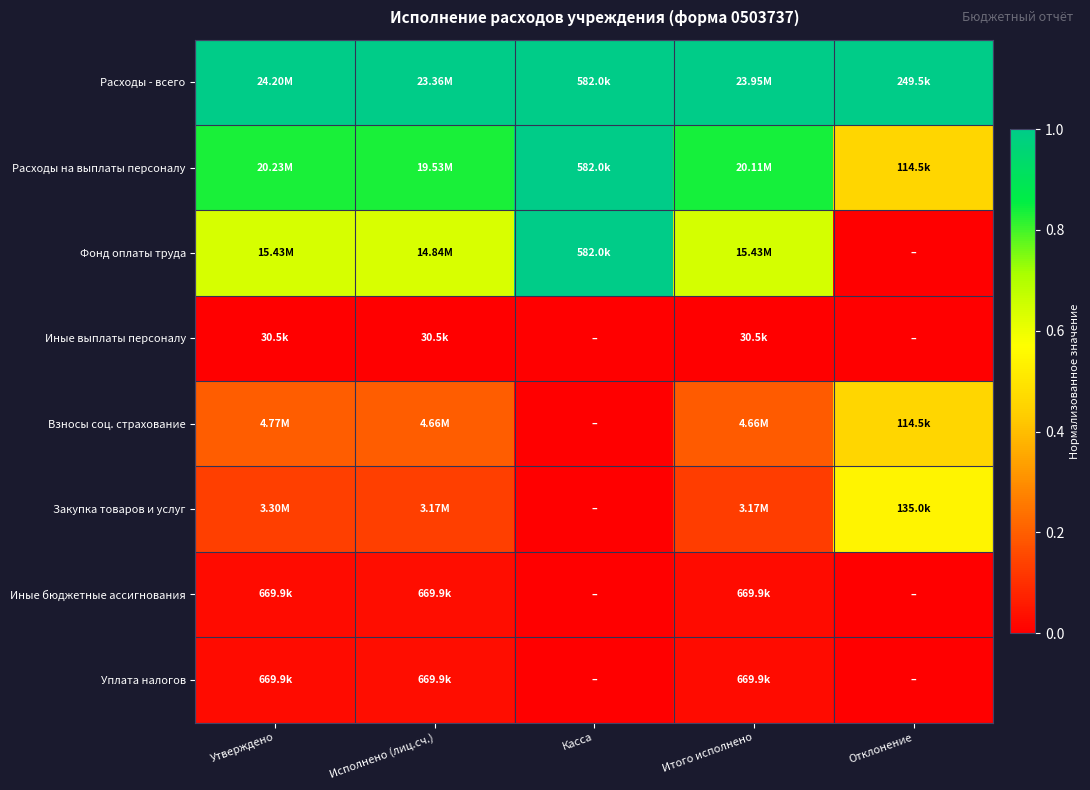

Which series has the largest total across all categories?

Расходы - всего